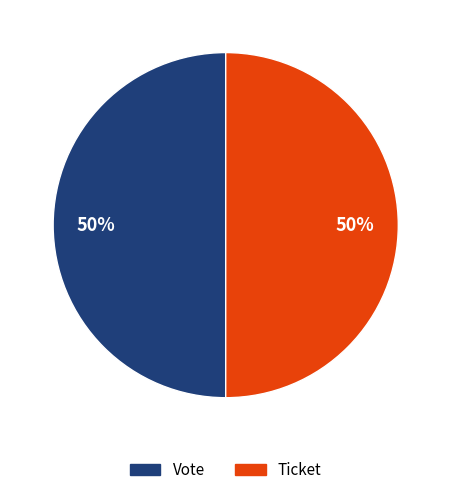

To the nearest percent, what is the average slice percentage?

50%